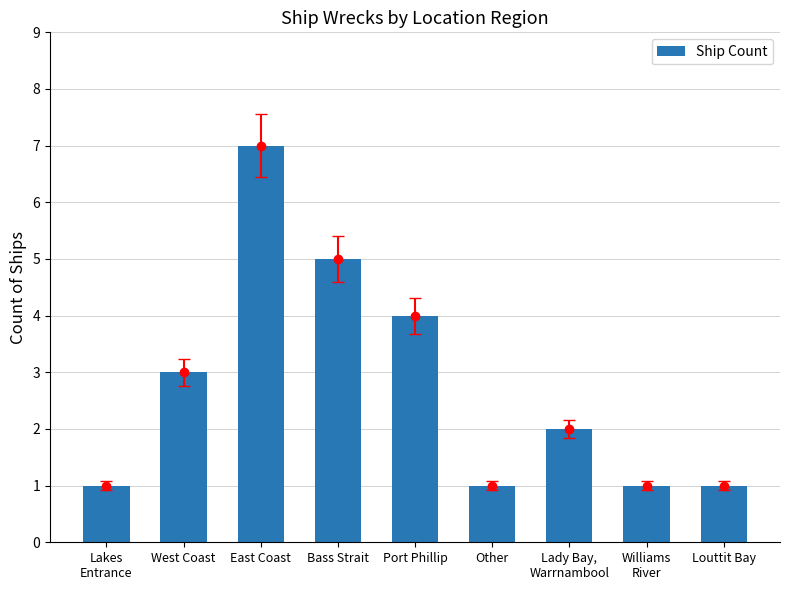

List the labels in order of value, smallest first.

Lakes
Entrance, Other, Williams
River, Louttit Bay, Lady Bay,
Warrnambool, West Coast, Port Phillip, Bass Strait, East Coast